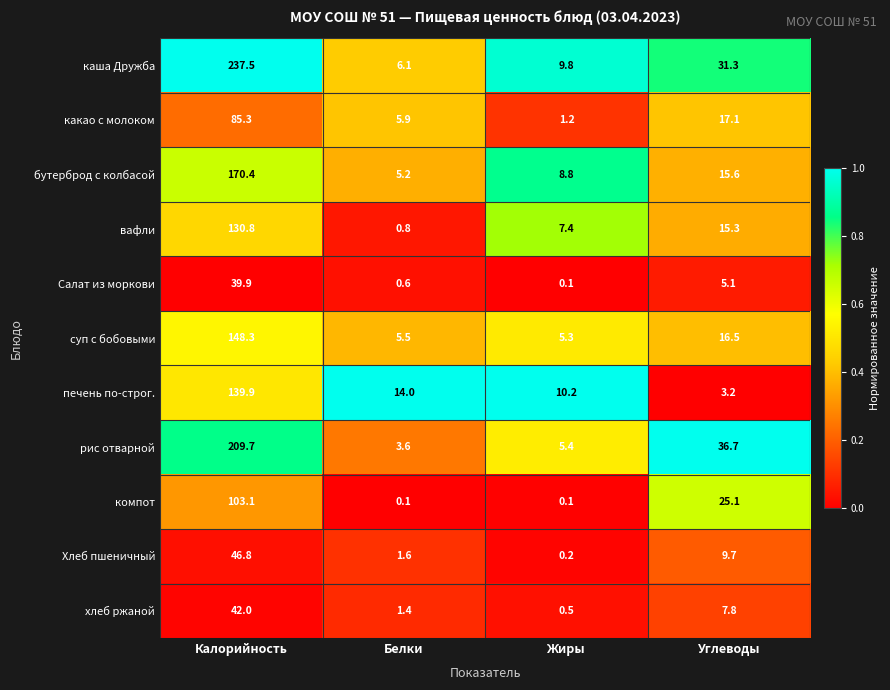

The компот series shows 13.9 at Углеводы. True or false?

False